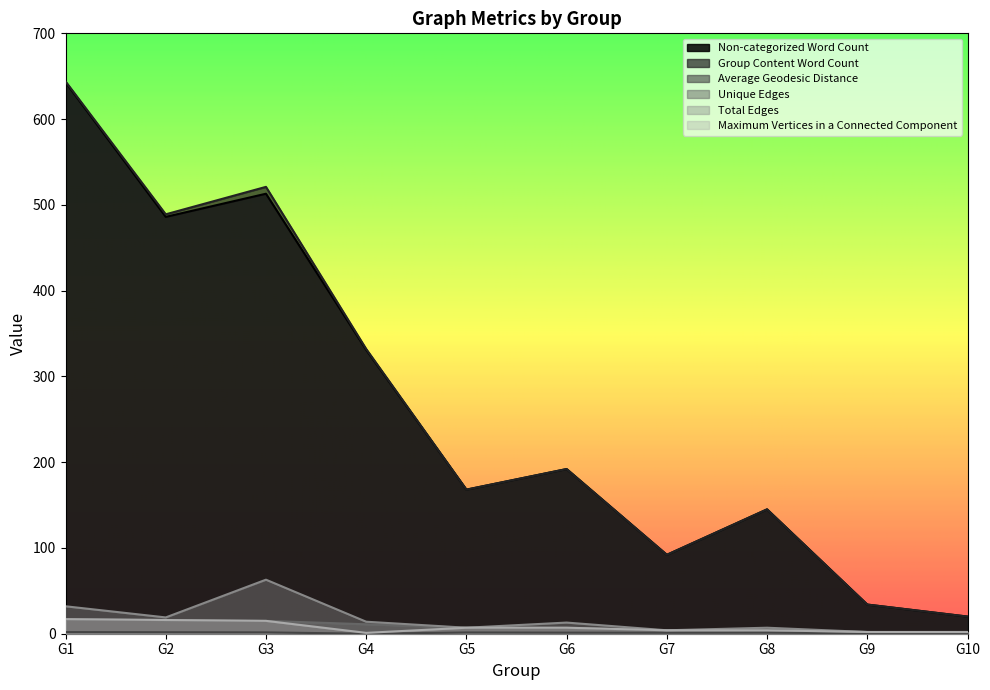

Is it true that Non-categorized Word Count equals 34.0 at G9?

True